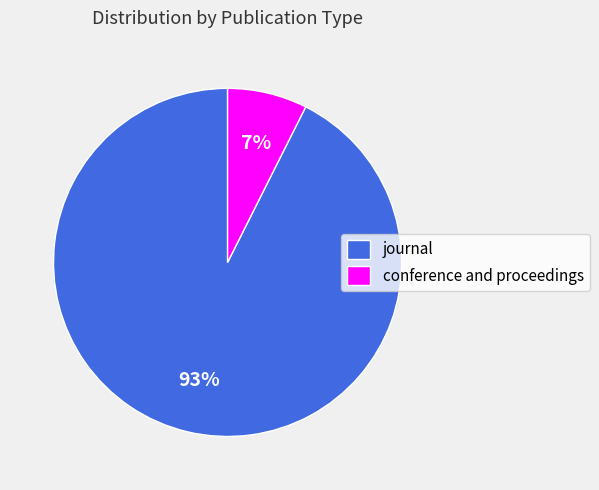

Do journal and conference and proceedings together represent more than half of the pie?

Yes